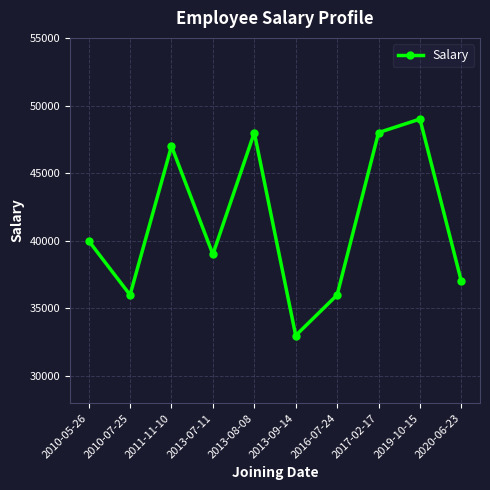

What is the minimum value shown in the chart?

33000